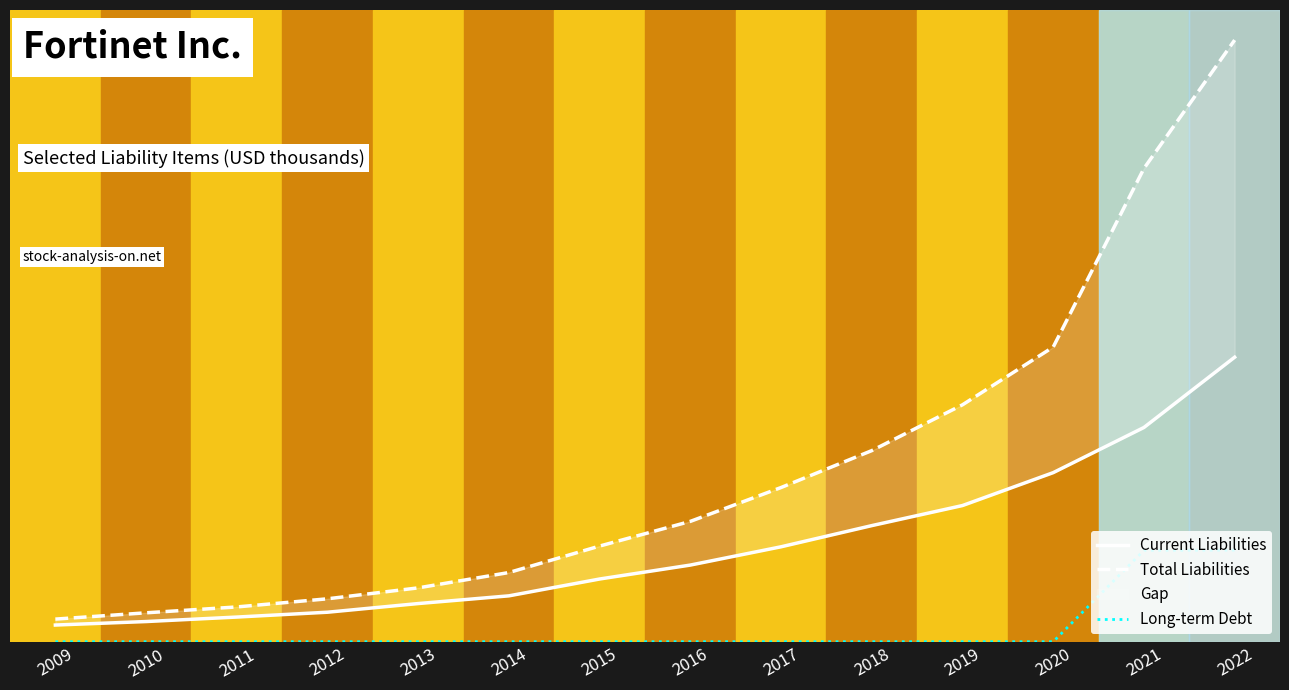

True or false: Total Liabilities has more than 2 points higher than both neighbors.

False